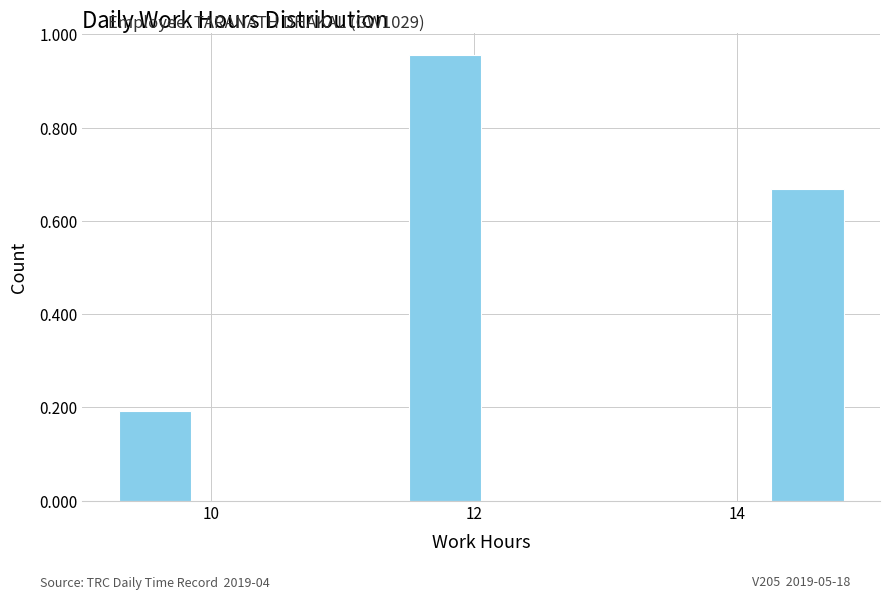

Read against the x-axis, roughly where is the centre of the tallest bar?

11.8